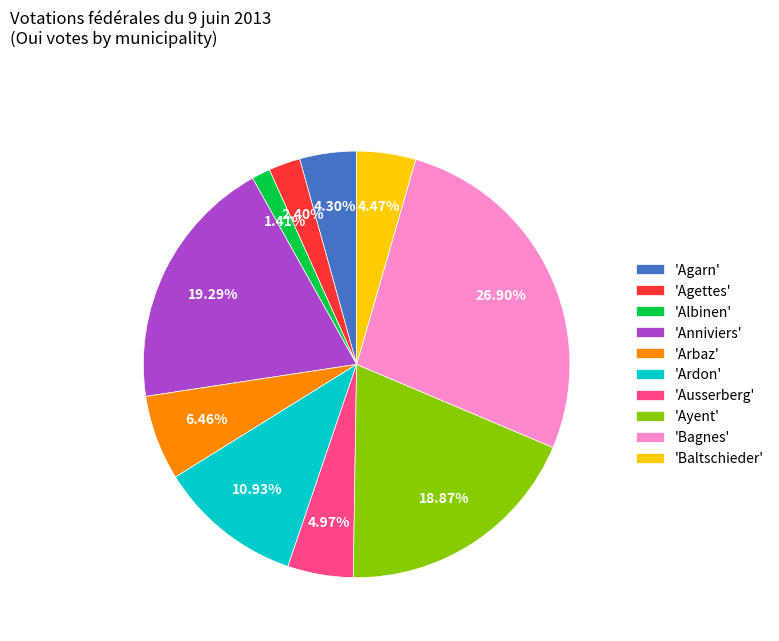

Combined, do 'Agettes' and 'Bagnes' account for over 50%?

No